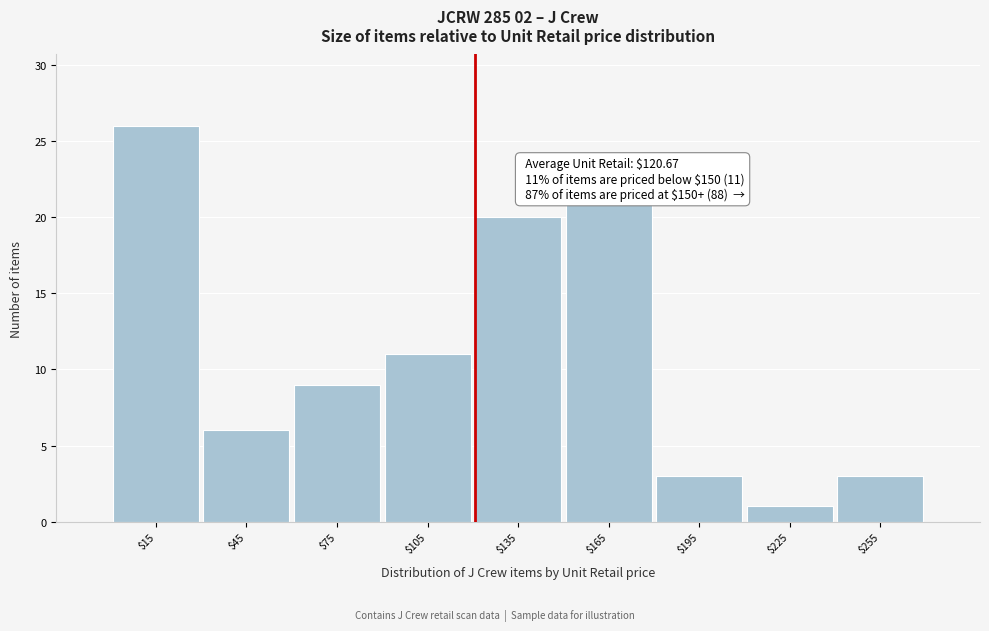

Reading left to right, list all the values displayed in this chart.

26	6	9	11	20	21	3	1	3